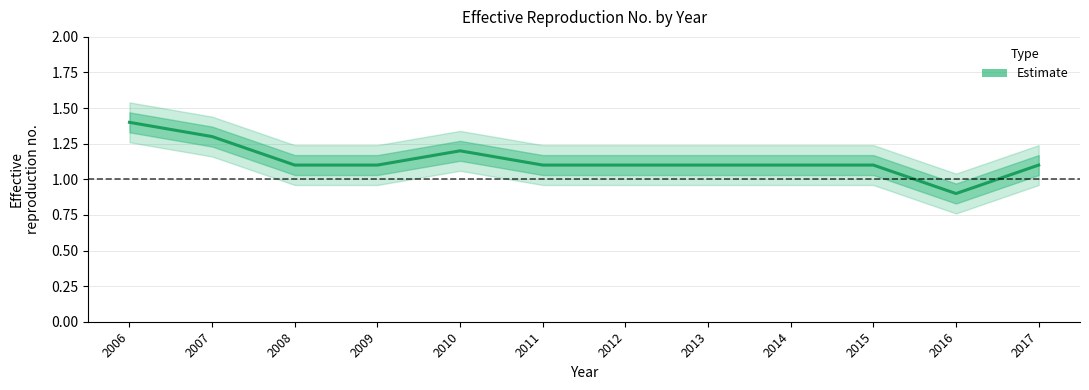

What is the maximum value shown in the chart?

1.4